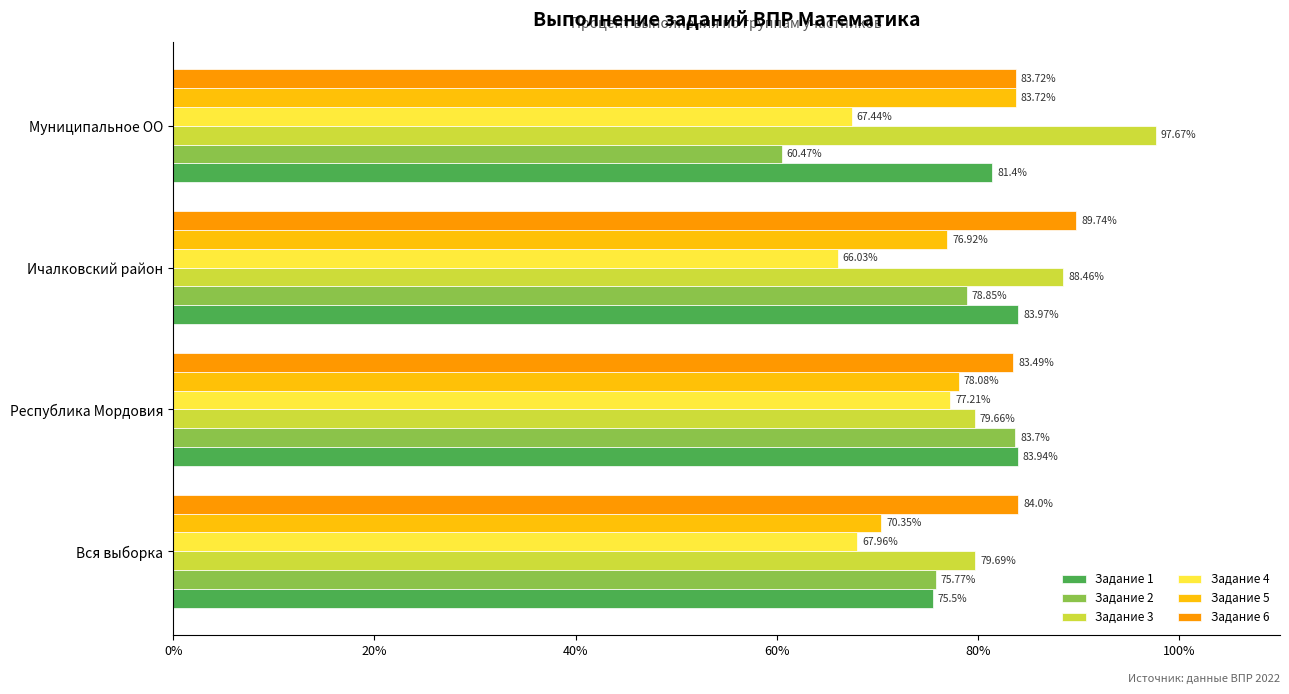

At which label does Задание 3 reach its peak?

Муниципальное ОО